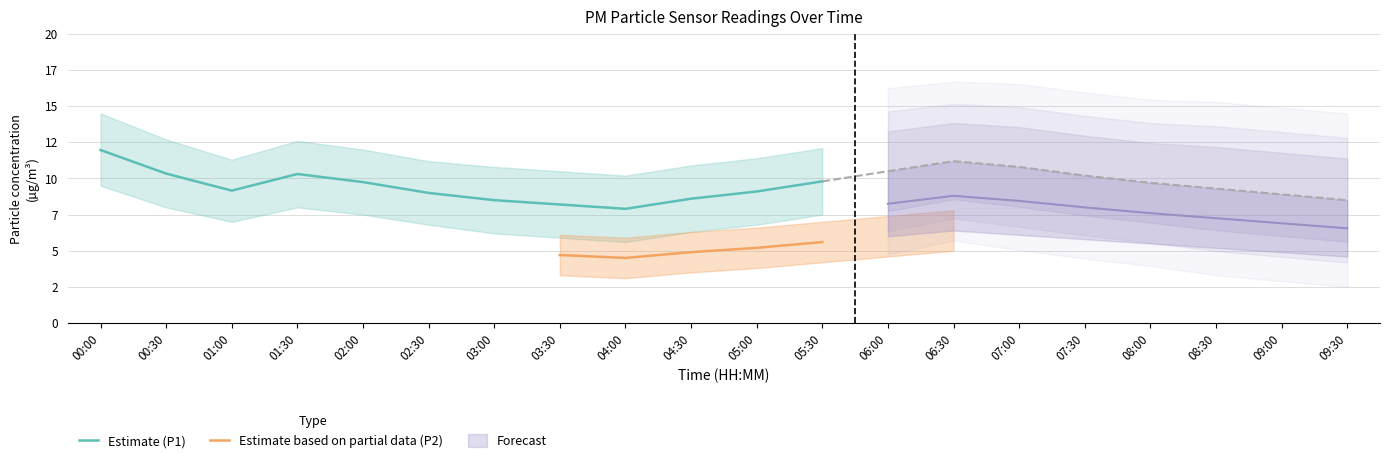

Which series has the largest range (max minus min)?

P1_hi